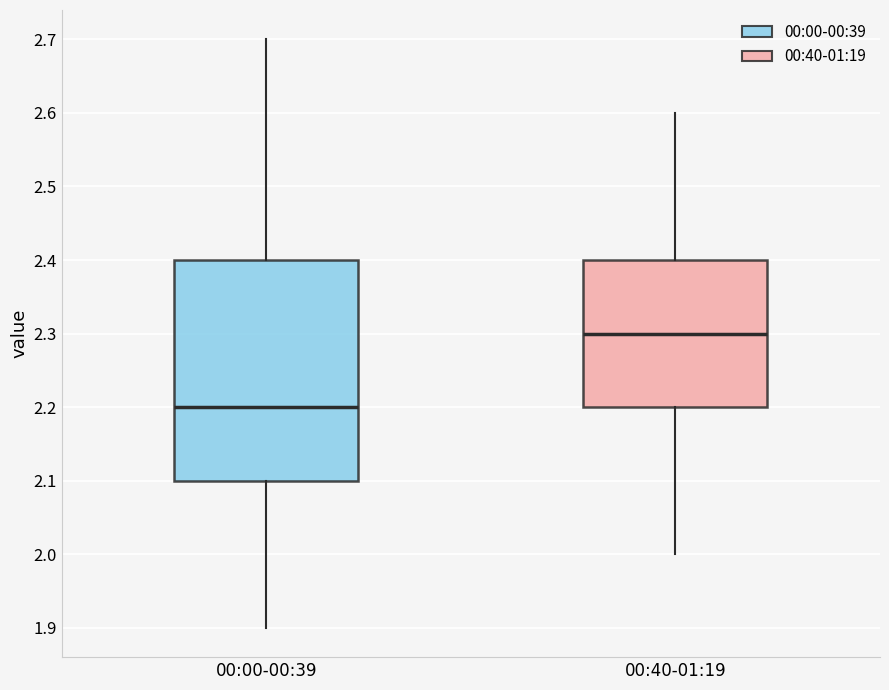

Reading left to right, read every box against the y-axis: the position of its median line, the range the box covers, and the ends of its whiskers. The values are not printed on the chart, so give them approximately, as read against the axis.

00:00-00:39: median 2.2, box 2.1 to 2.4, whiskers 1.9 to 2.7
00:40-01:19: median 2.3, box 2.2 to 2.4, whiskers 2.0 to 2.6